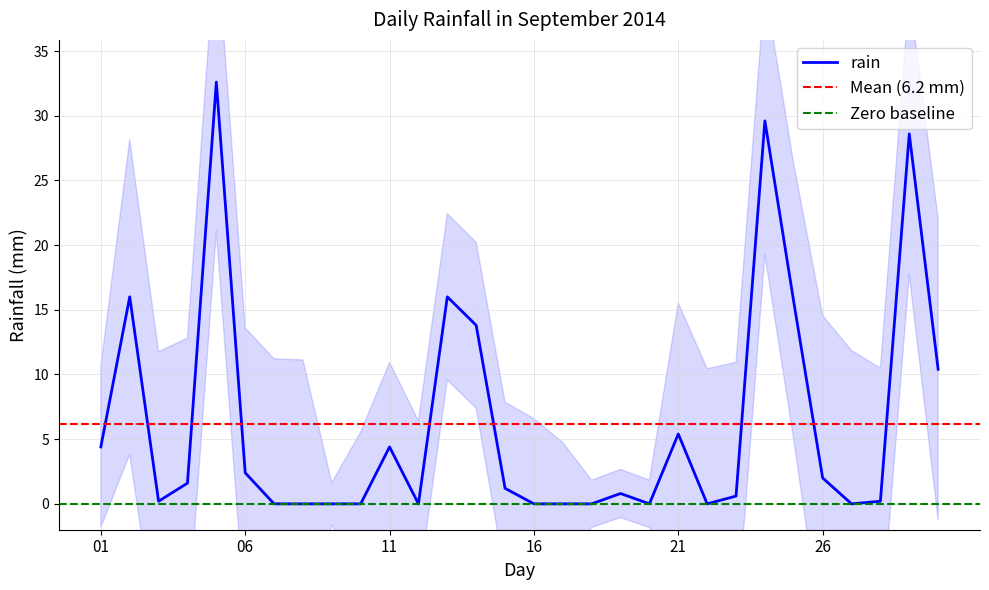

What is the maximum value for rain?

32.6